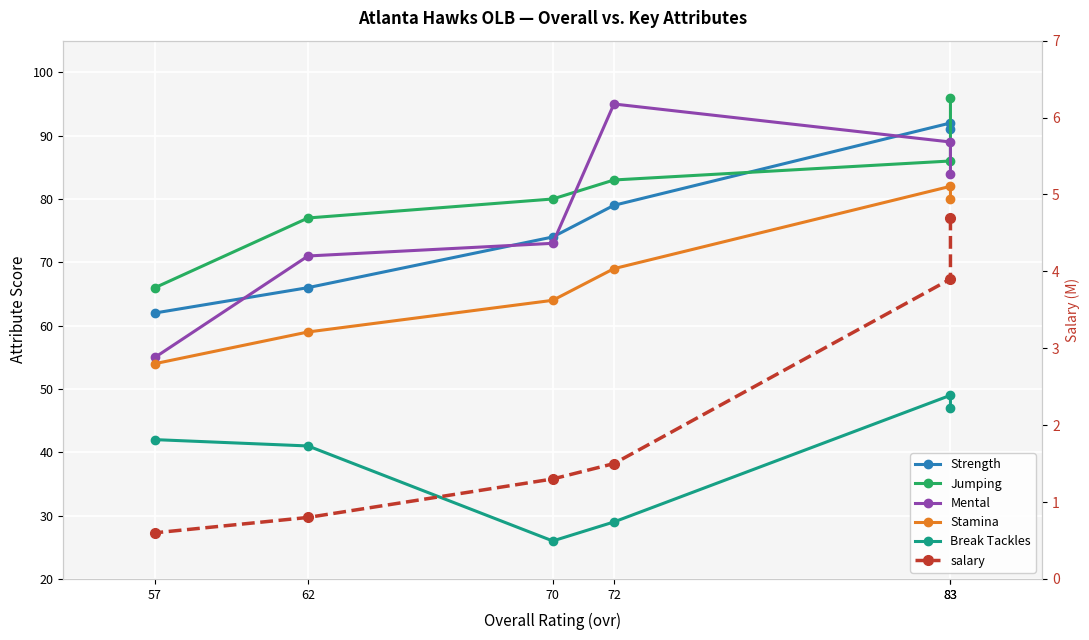

How many values in the Jumping series are below 83?

3